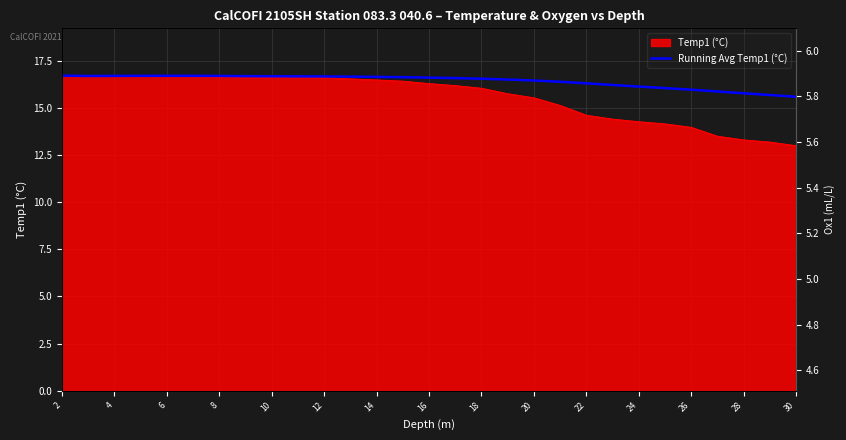

Which series has the largest total across all categories?

Running Avg Temp1 (°C)